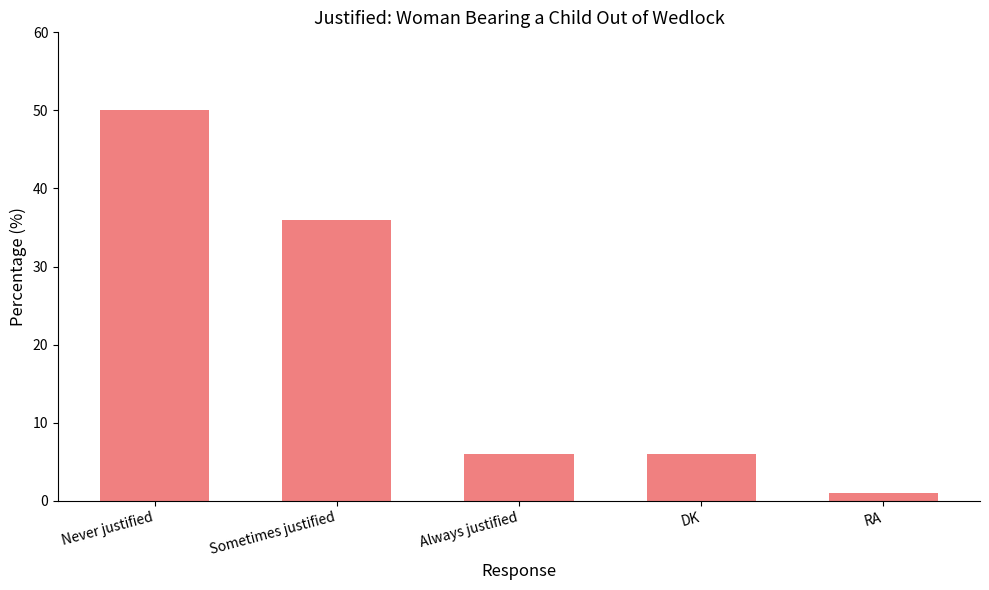

What value does the data have at Always justified?

6